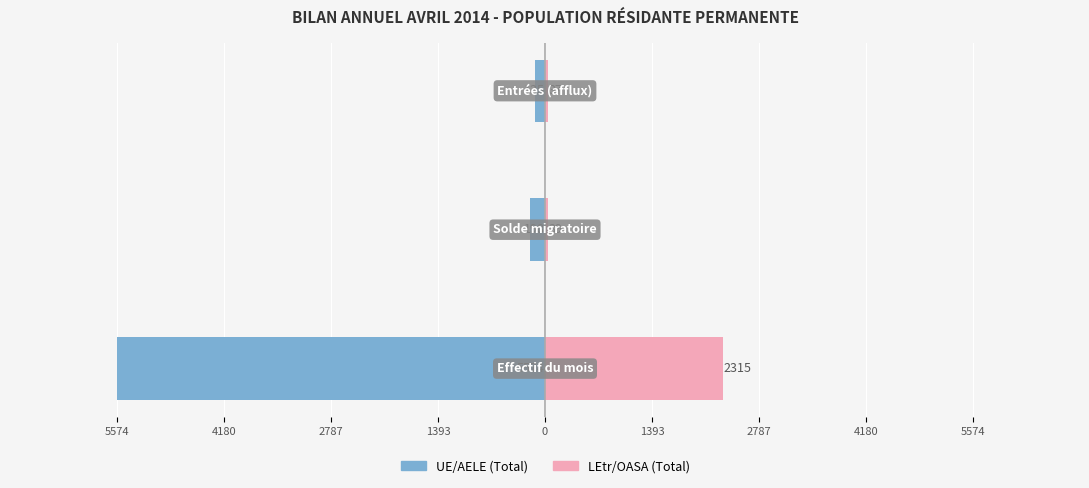

How many values in the LEtr/OASA (Total) series are below 39?

1